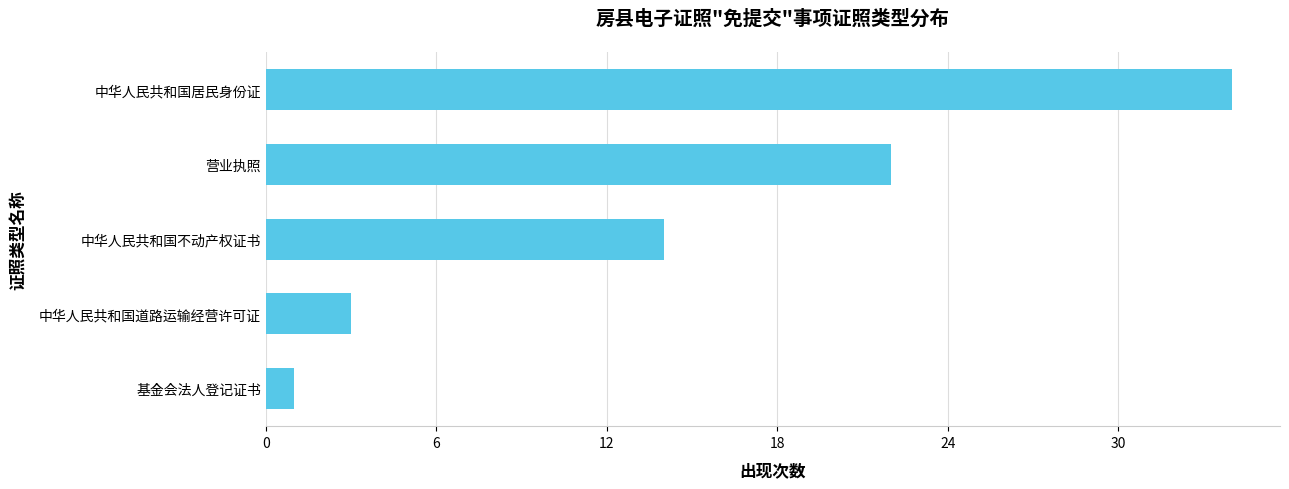

What is the smallest value displayed?

1